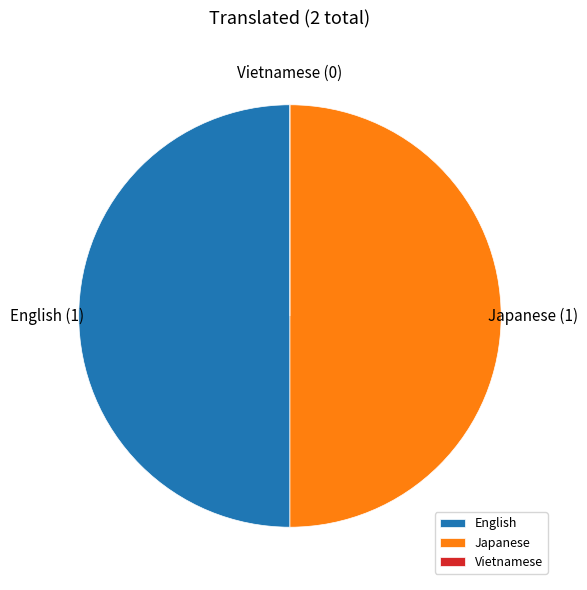

Is the sum of English and Japanese greater than half?

Yes